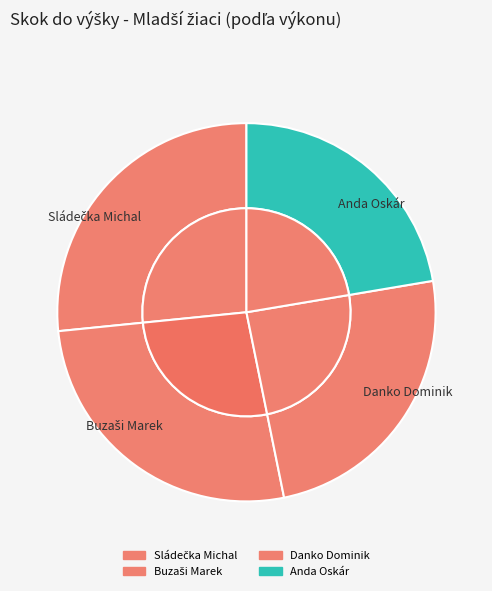

To the nearest percent, what portion does Sládečka Michal represent?

27%